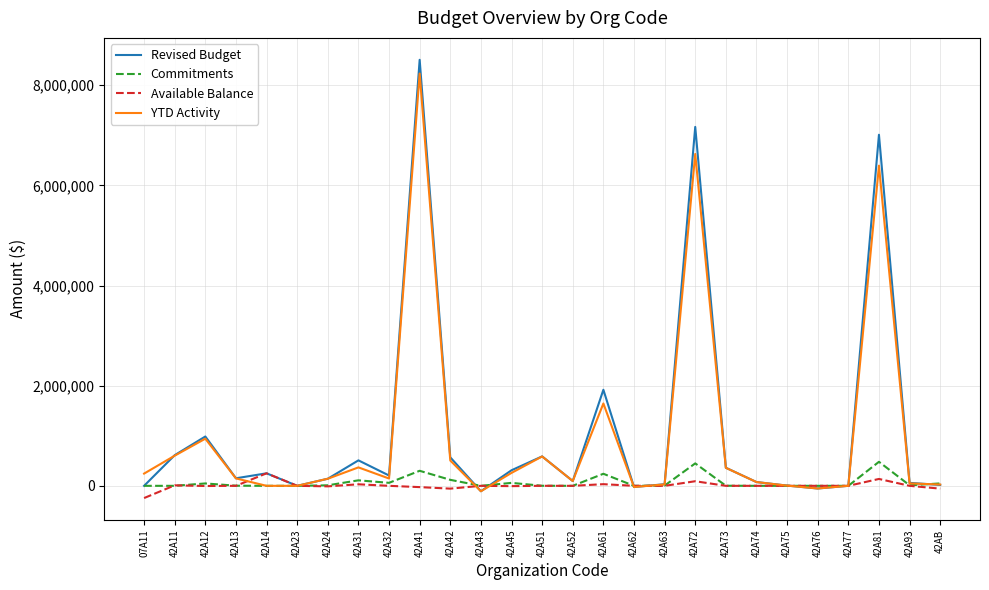

Which category has the lowest value across all series?

07A11